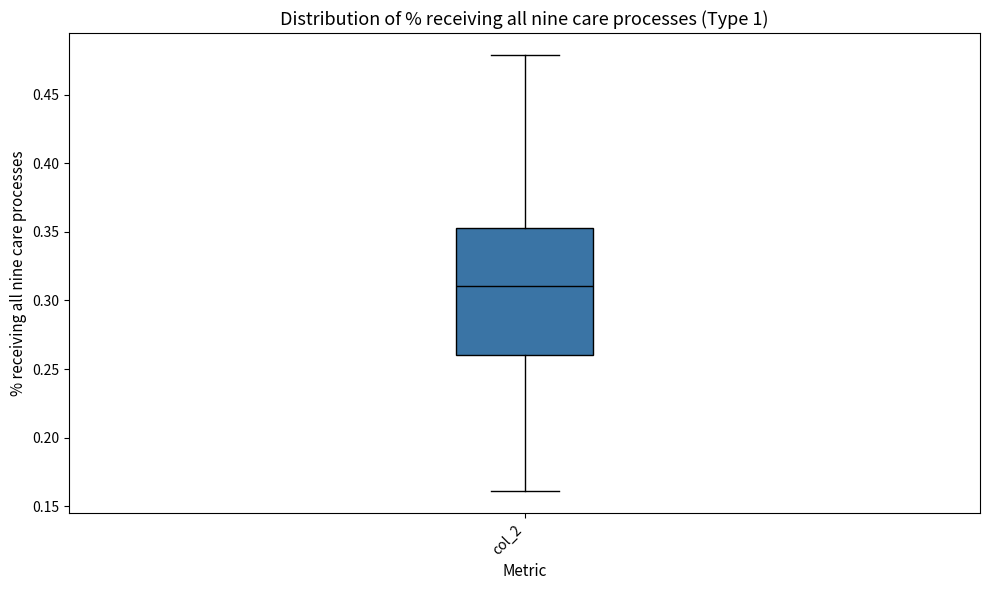

Where is the lower edge of the box for col_2 on the y-axis? The values are not printed on the chart, so give them approximately, as read against the axis.

0.260